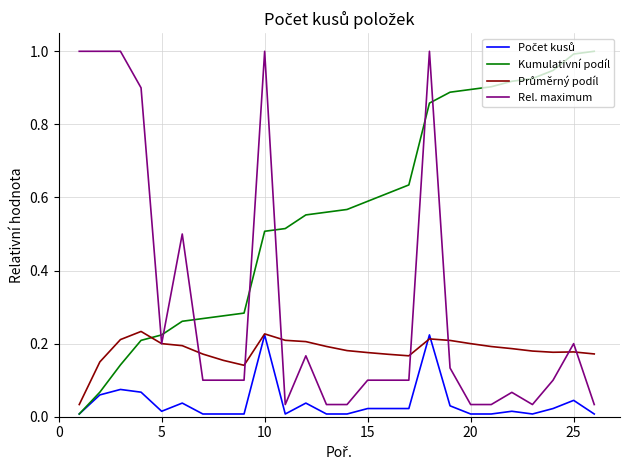

Which series has the largest total across all categories?

Kumulativní podíl